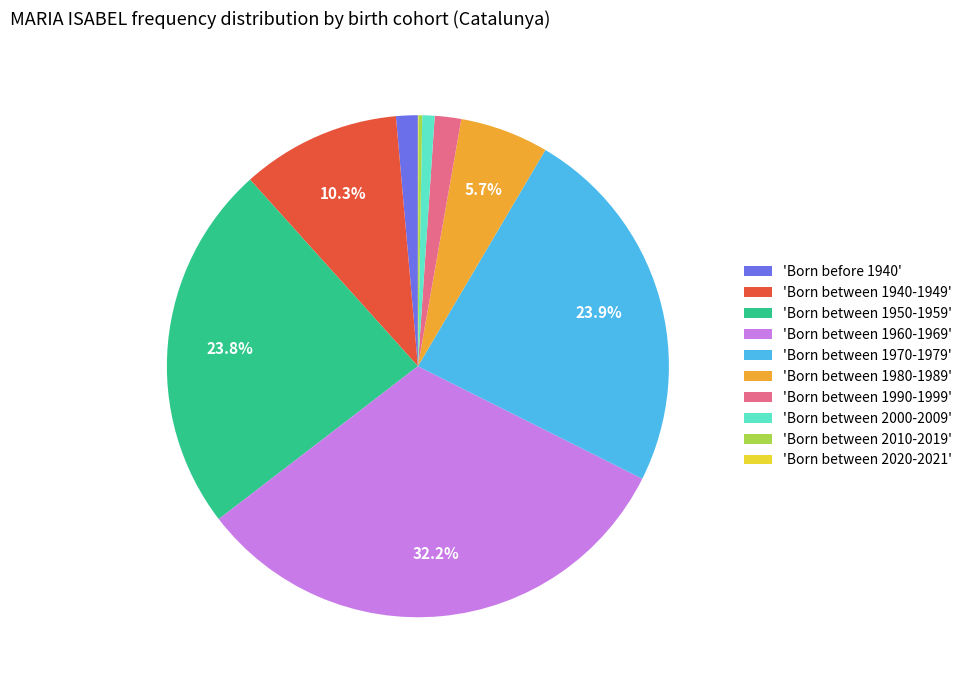

Which category has the biggest portion of the pie?

'Born between 1960-1969'